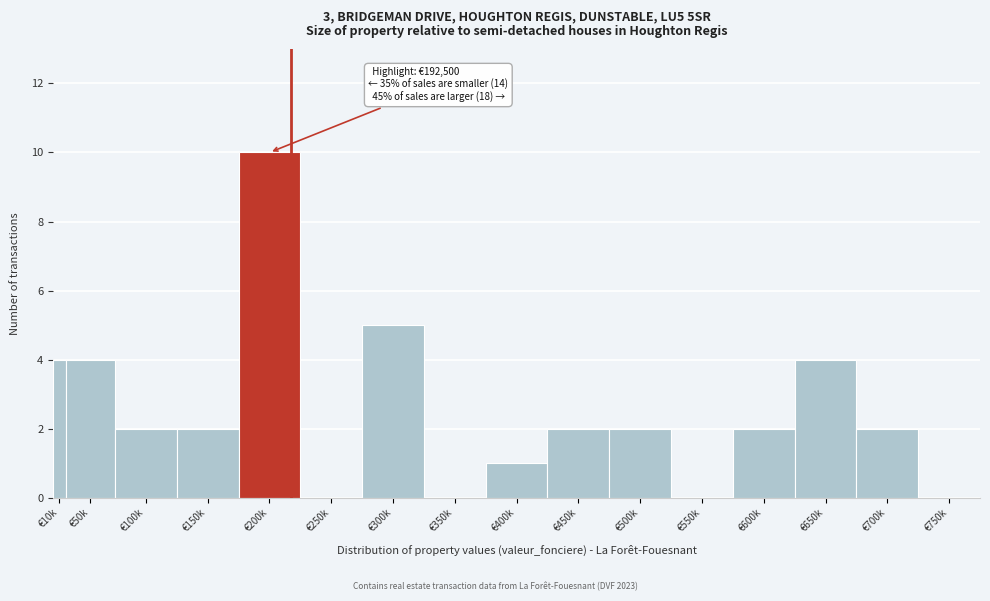

Reading left to right, extract all data points from this chart.

€10k=4	€50k=4	€100k=2	€150k=2	€200k=10	€250k=0	€300k=5	€350k=0	€400k=1	€450k=2	€500k=2	€550k=0	€600k=2	€650k=4	€700k=2	€750k=0